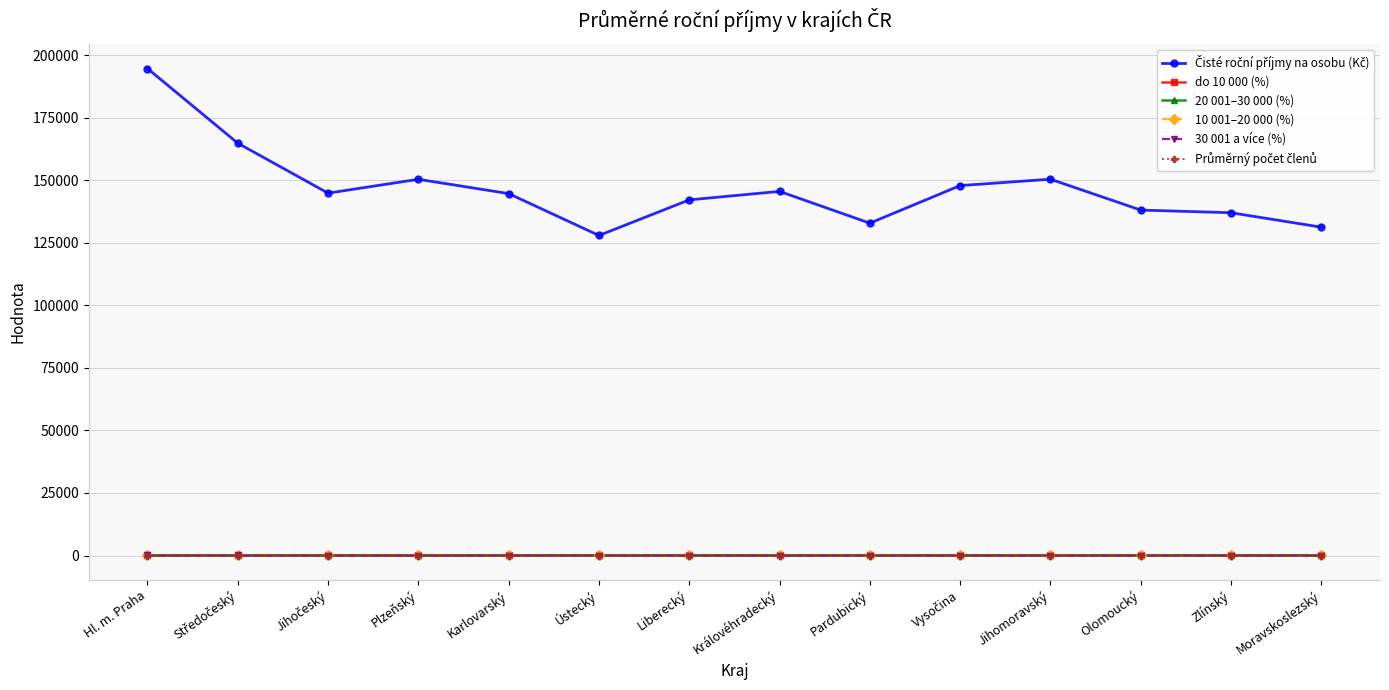

True or false: 20 001–30 000 (%) has a value of 6.2 at Moravskoslezský.

True